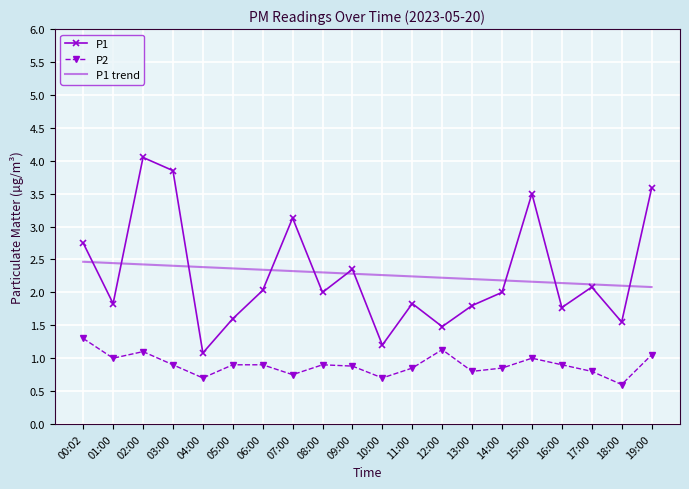

Between 06:00 and 18:00, which series saw the biggest shift?

P1